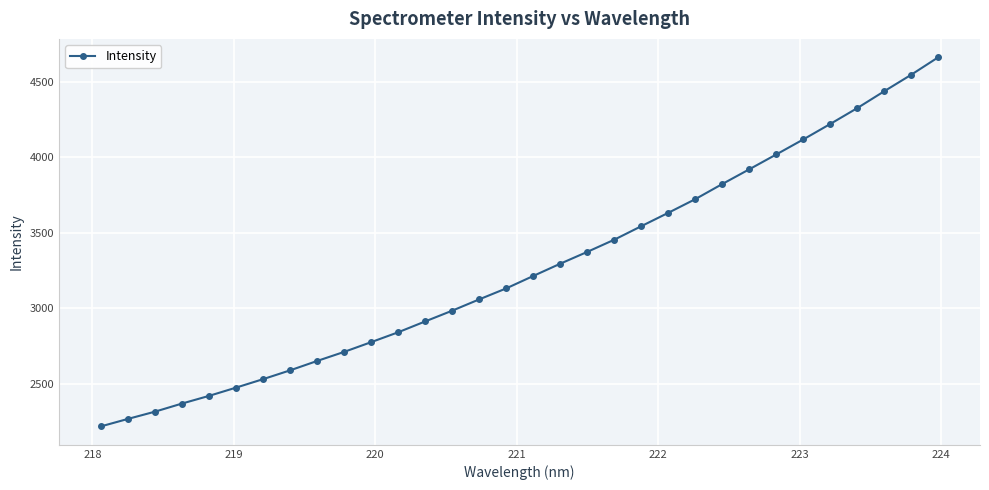

What is the maximum value shown in the chart?

4662.7